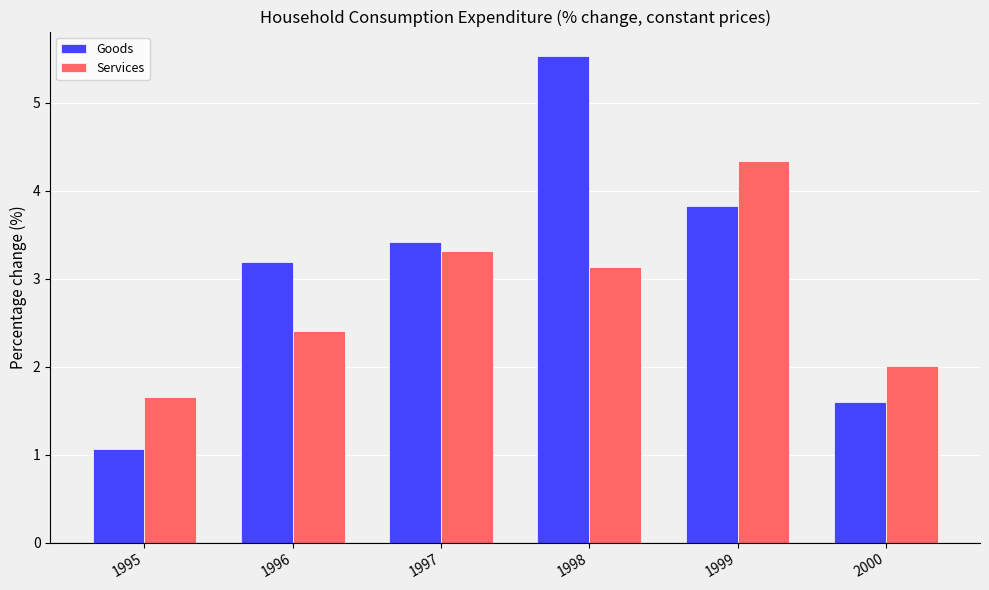

Which series has the largest total across all categories?

Goods